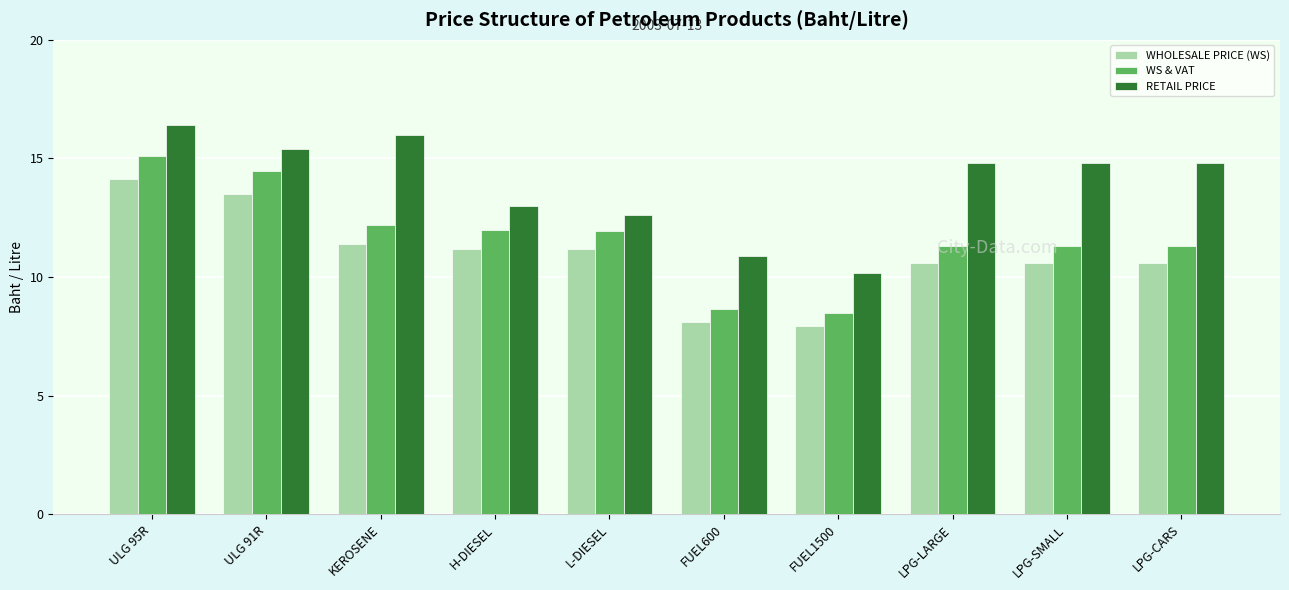

How many values in the WHOLESALE PRICE (WS) series exceed 11?

5